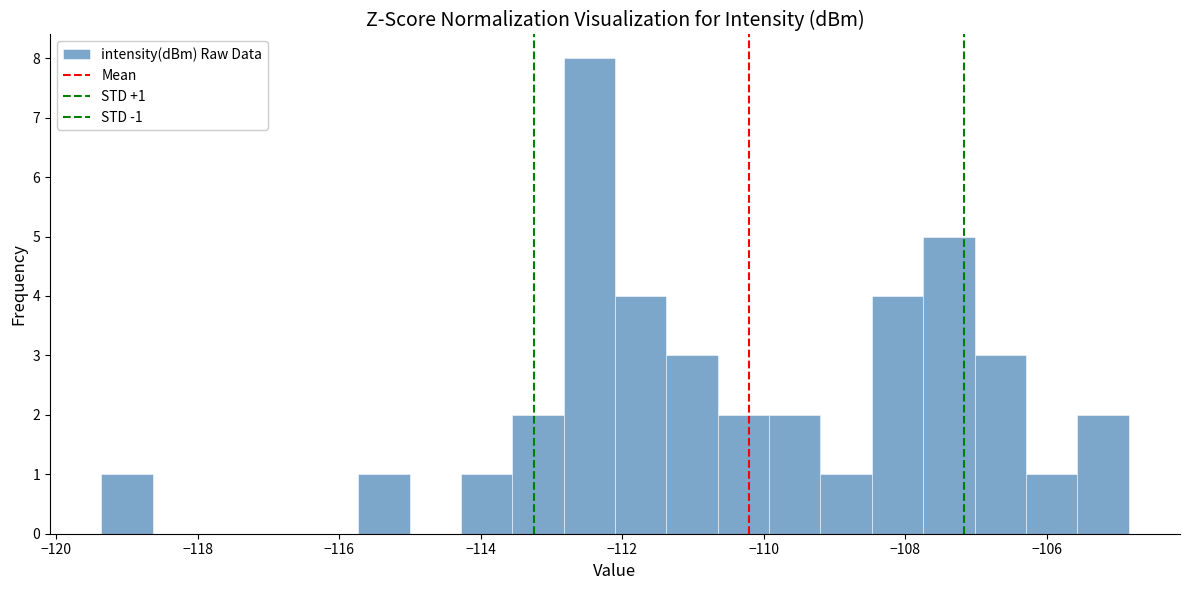

Read against the x-axis, roughly where is the centre of the tallest bar?

-112.4